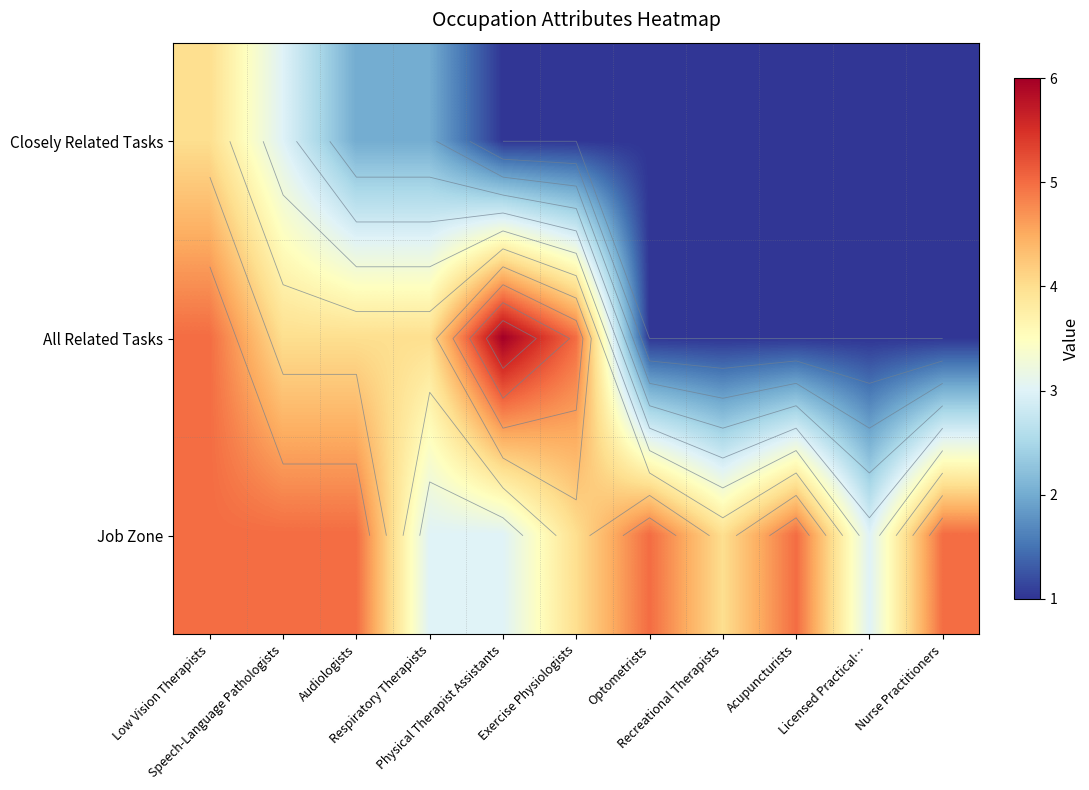

What is the sum of the All Related Tasks values at Exercise Physiologists and Recreational Therapists?

6